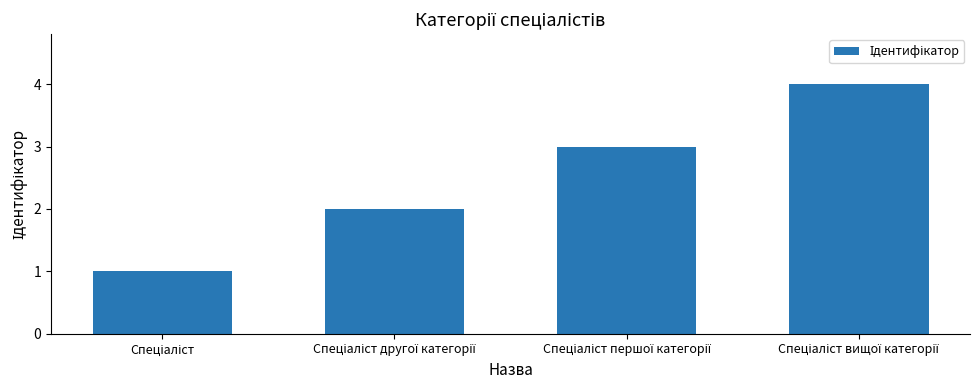

What is the greatest value displayed?

4